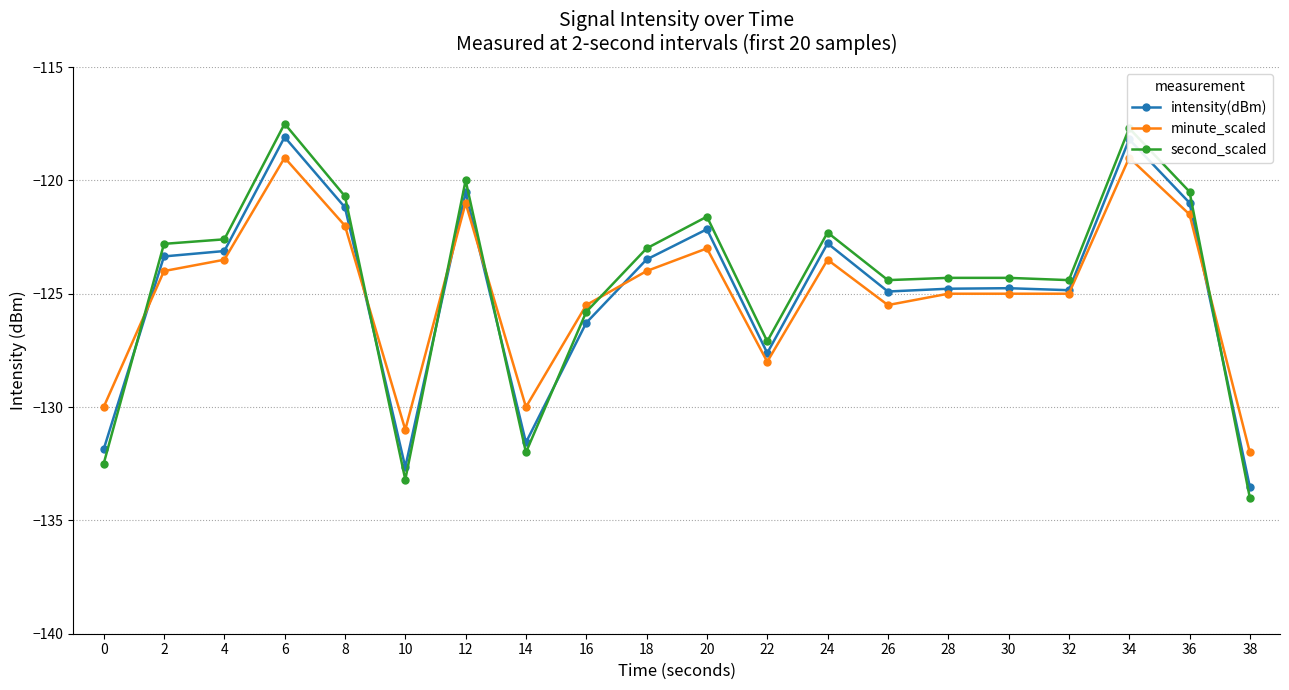

Which has a higher value, 14 or 38?

14